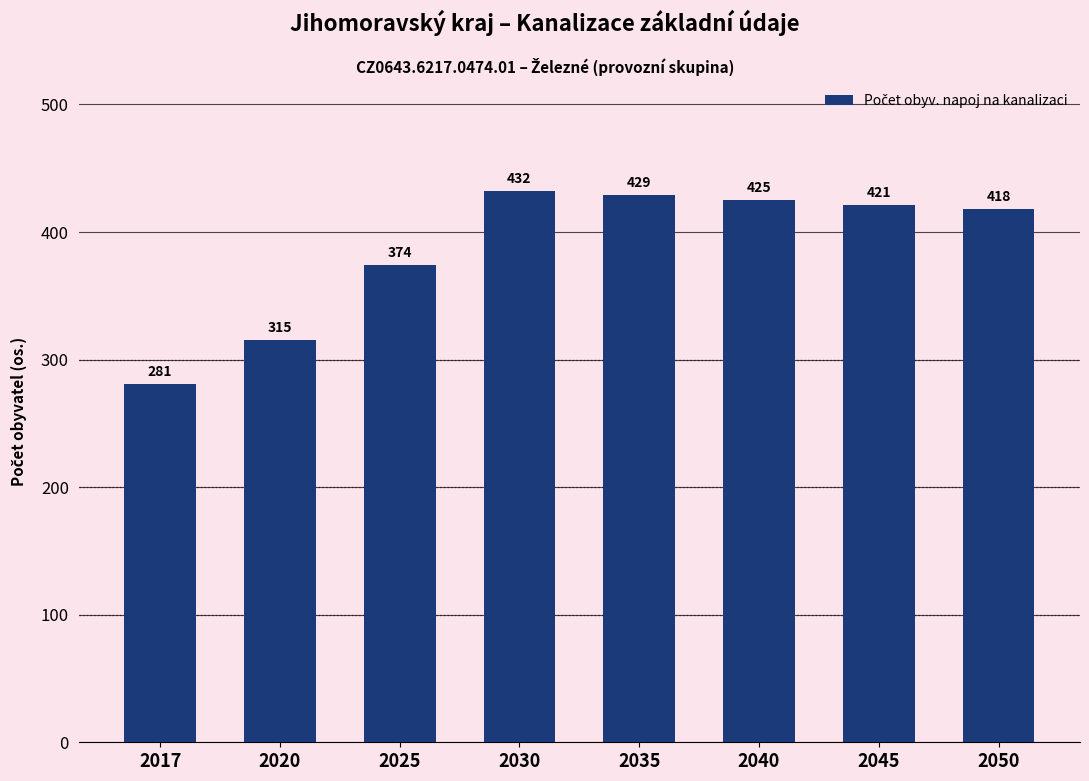

Reading right to left, list all the values displayed in this chart.

2050=418	2045=421	2040=425	2035=429	2030=432	2025=374	2020=315	2017=281